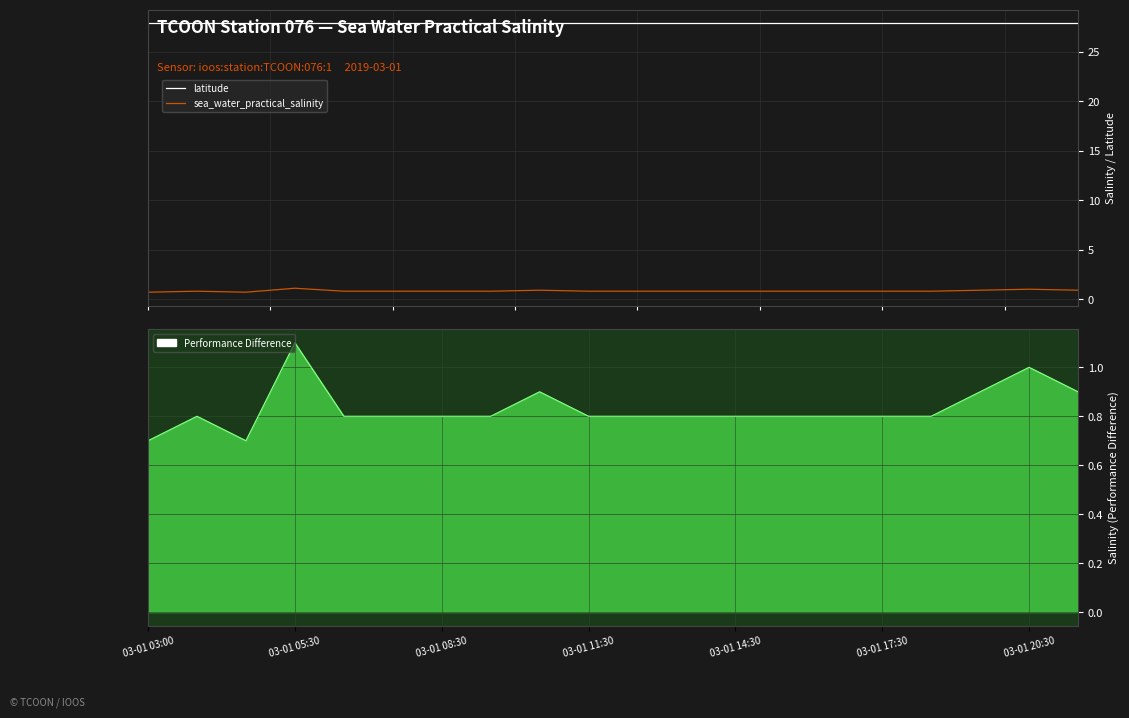

What is the maximum value for sea_water_practical_salinity?

1.1